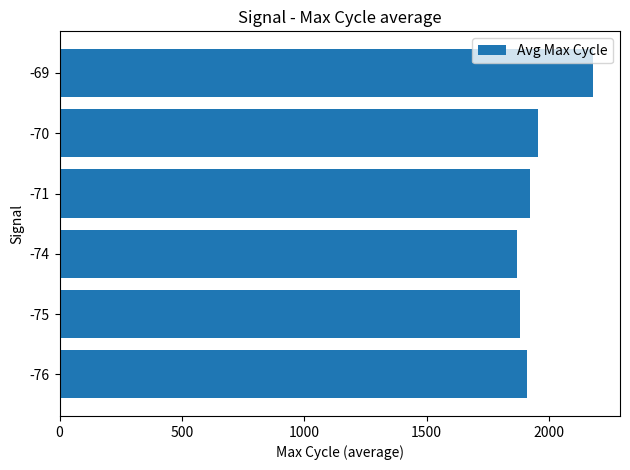

Approximately how many times larger is the value at -69 compared to -70?

1.1